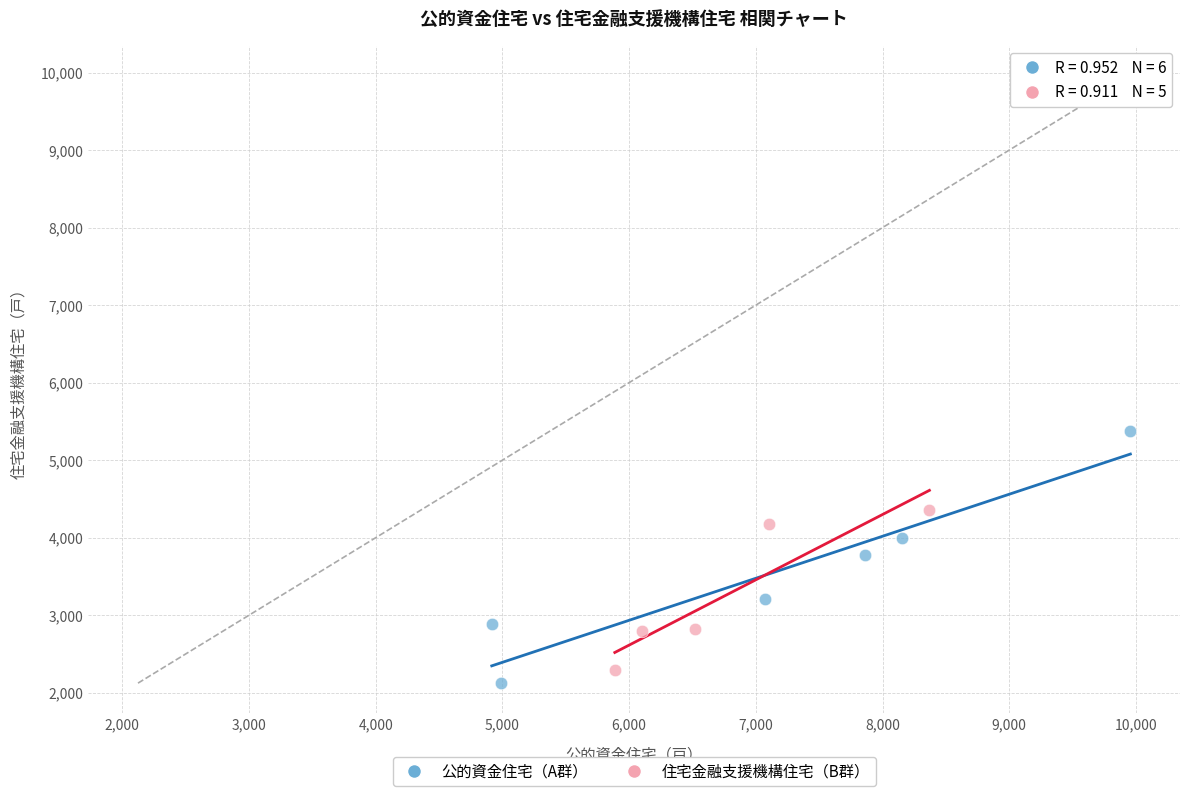

Which series has the widest spread of Y values?

公的資金住宅（A群）